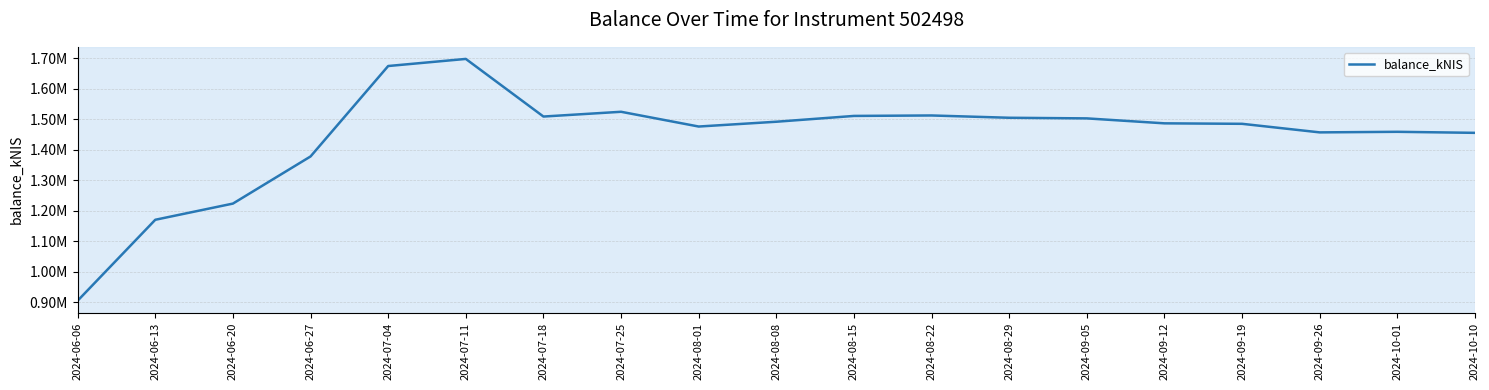

Does the chart have visible grid lines?

Yes